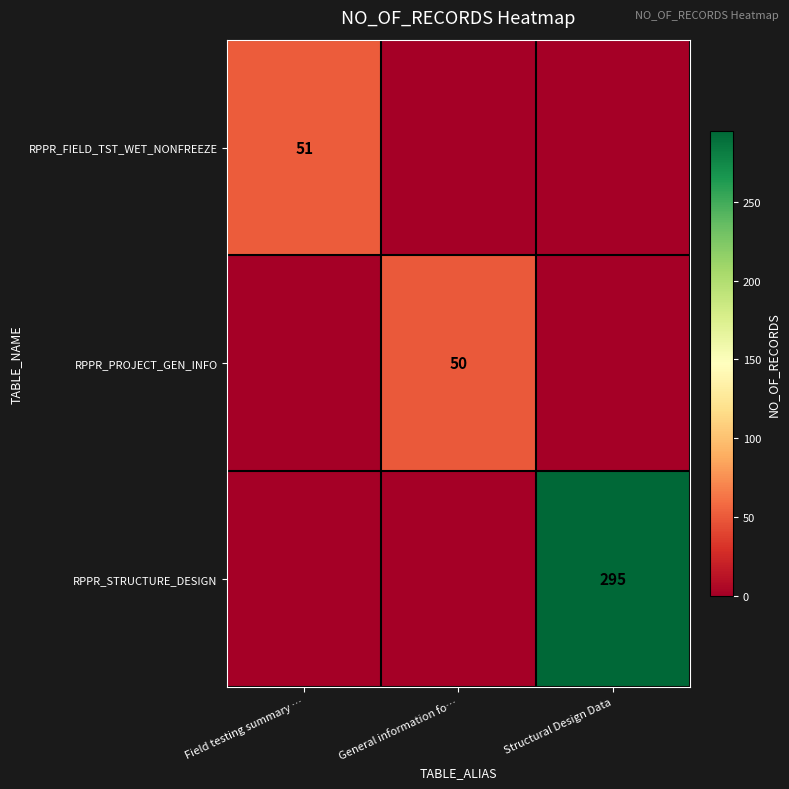

How many categories are shown in the chart?

3